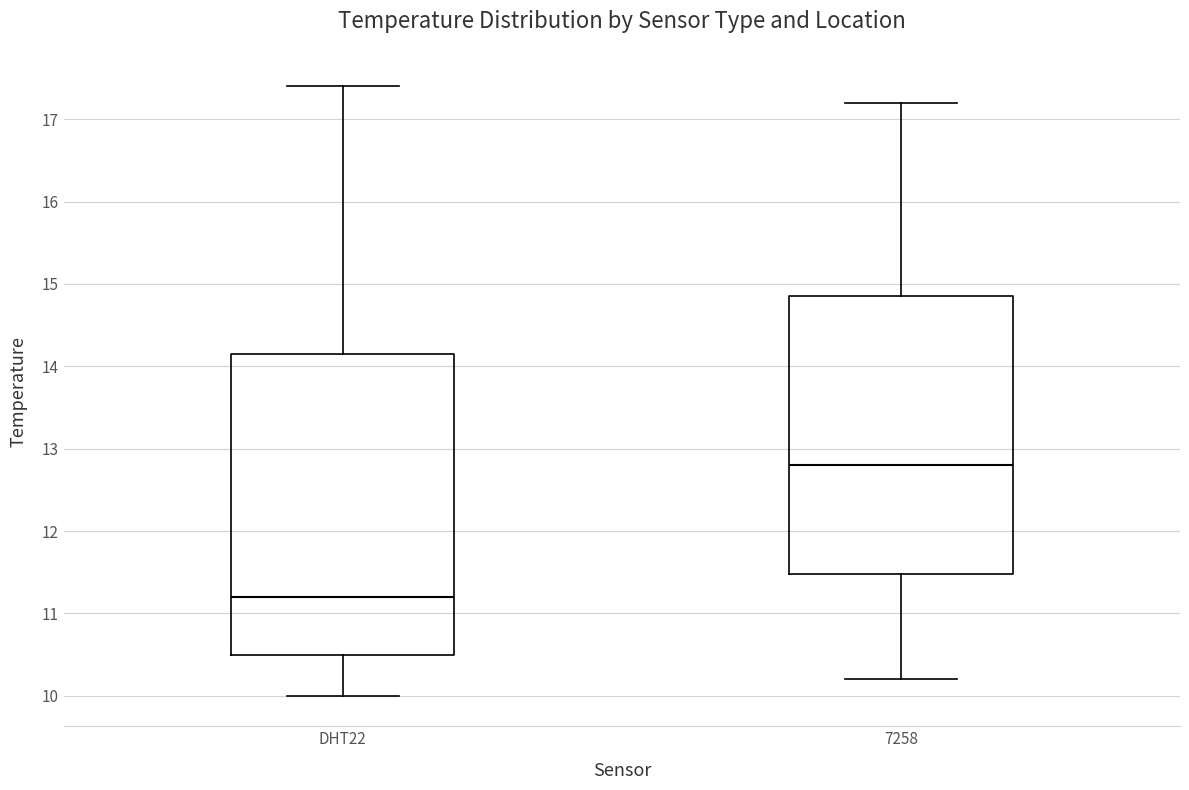

Reading left to right, transcribe this box plot: for each box, give where its median line is, the range the box spans, and where its two whiskers end, as read against the y-axis. The values are not printed on the chart, so give them approximately, as read against the axis.

DHT22: median 11.2, box 10.5 to 14.2, whiskers 10.0 to 17.4
7258: median 12.8, box 11.5 to 14.9, whiskers 10.2 to 17.2